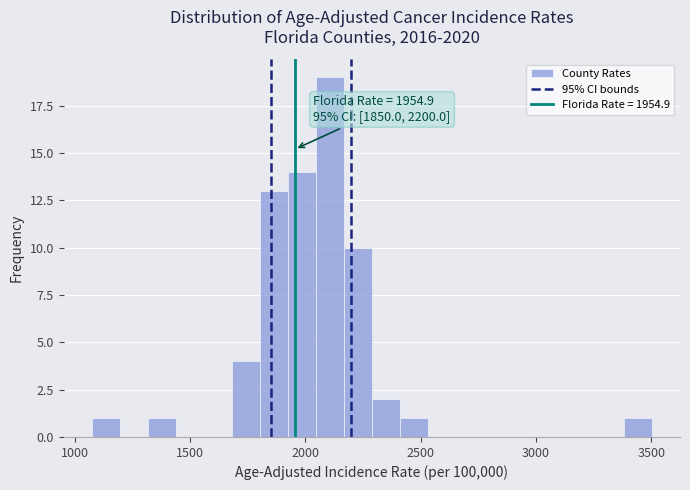

Read against the x-axis, roughly where is the centre of the tallest bar?

2100